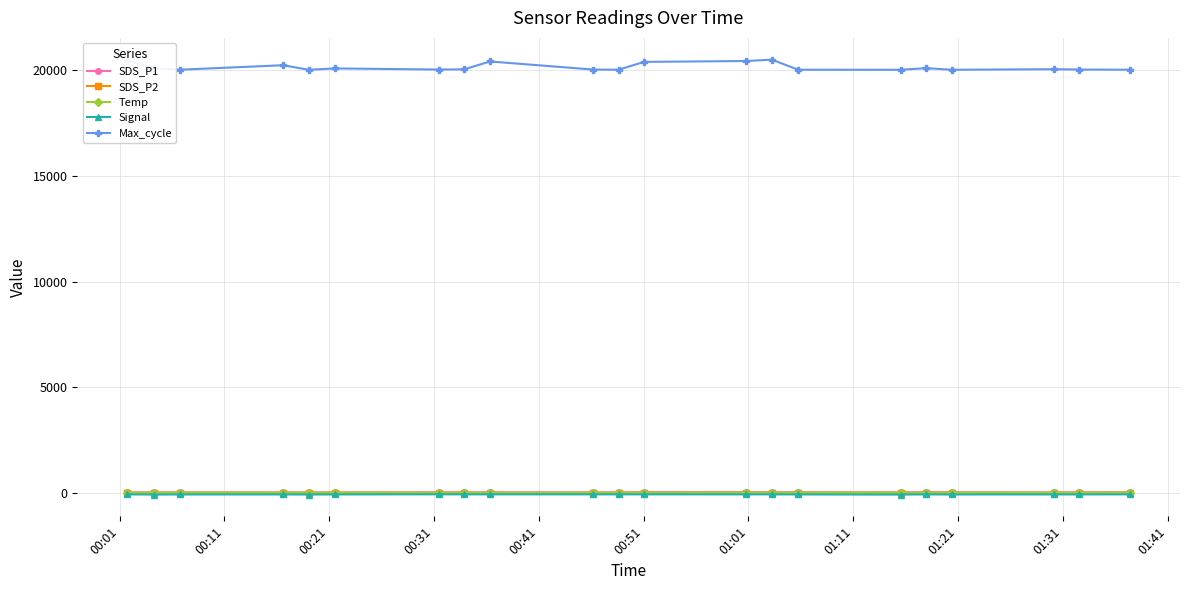

True or false: Max_cycle and Signal cross at least once.

False